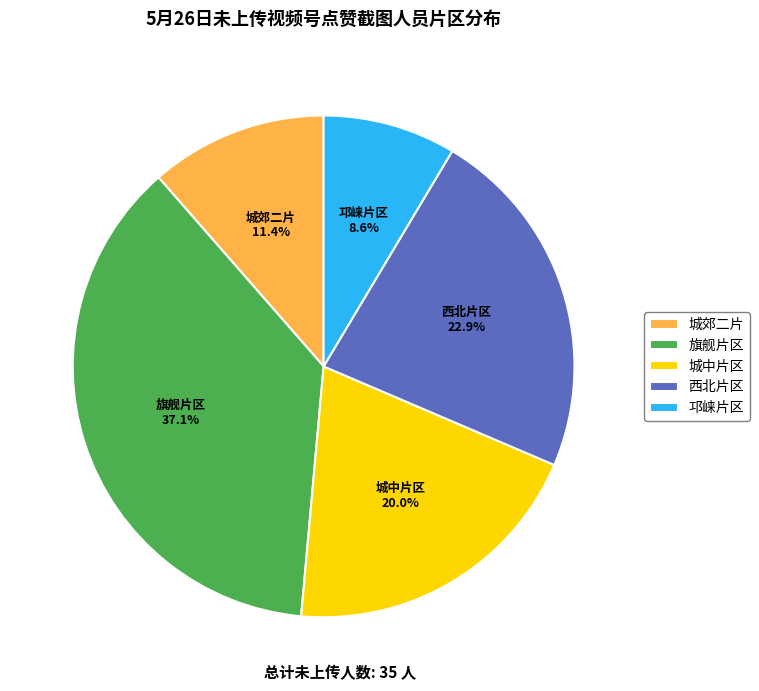

To the nearest percent, what percentage of the pie is 旗舰片区?

37%